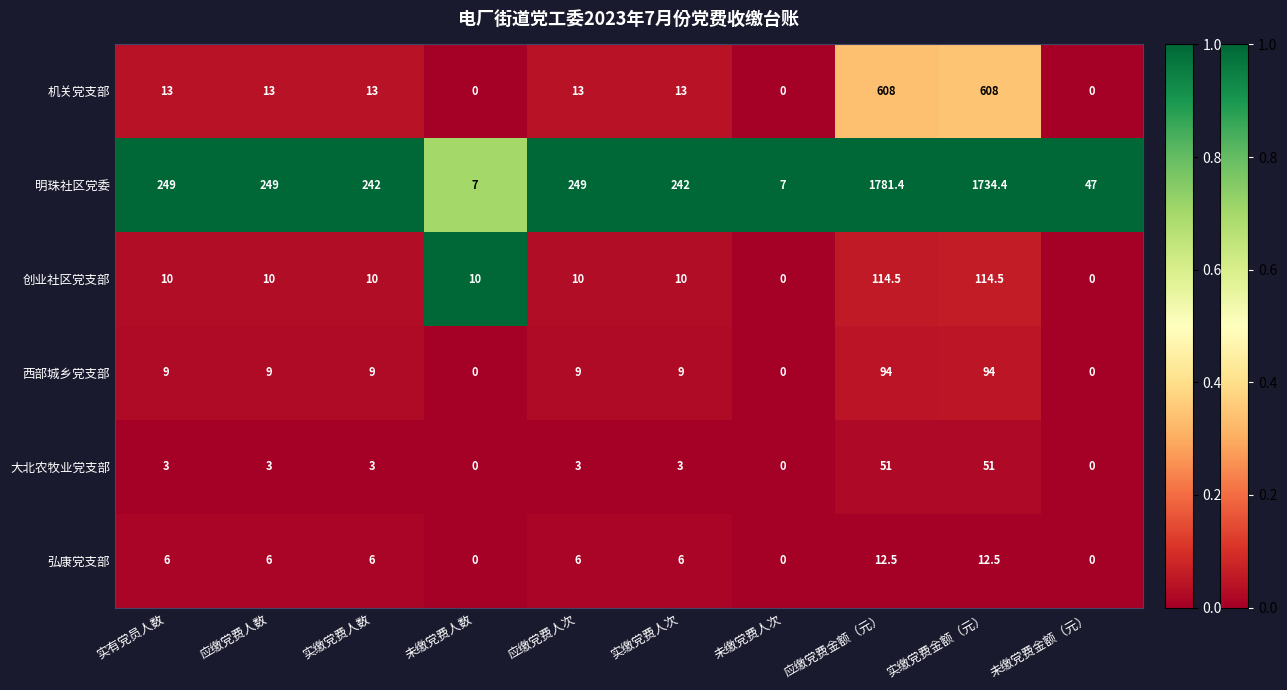

Which series has the widest spread of values?

明珠社区党委